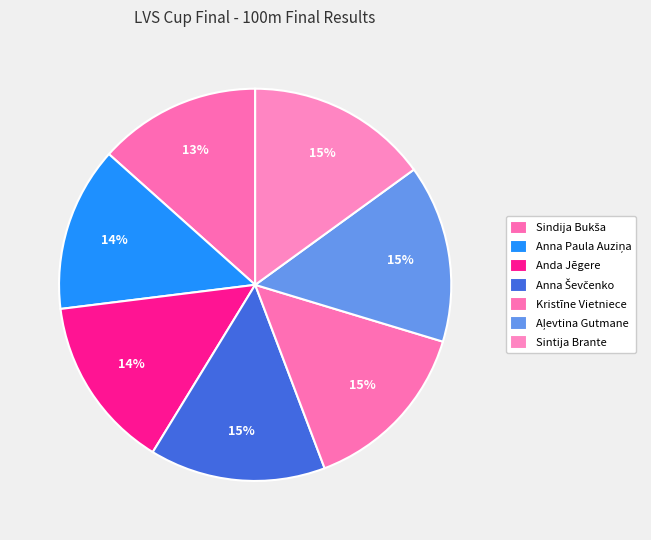

To the nearest percent, what portion does Anna Ševčenko represent?

15%